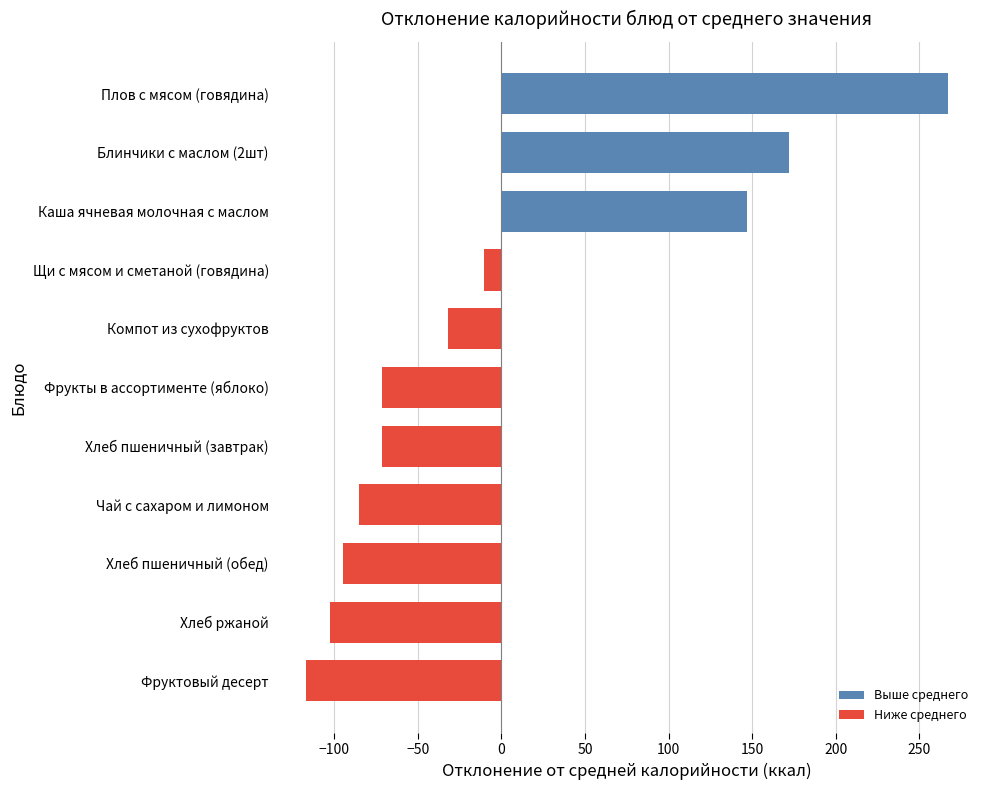

What is the minimum value shown in the chart?

-117.1